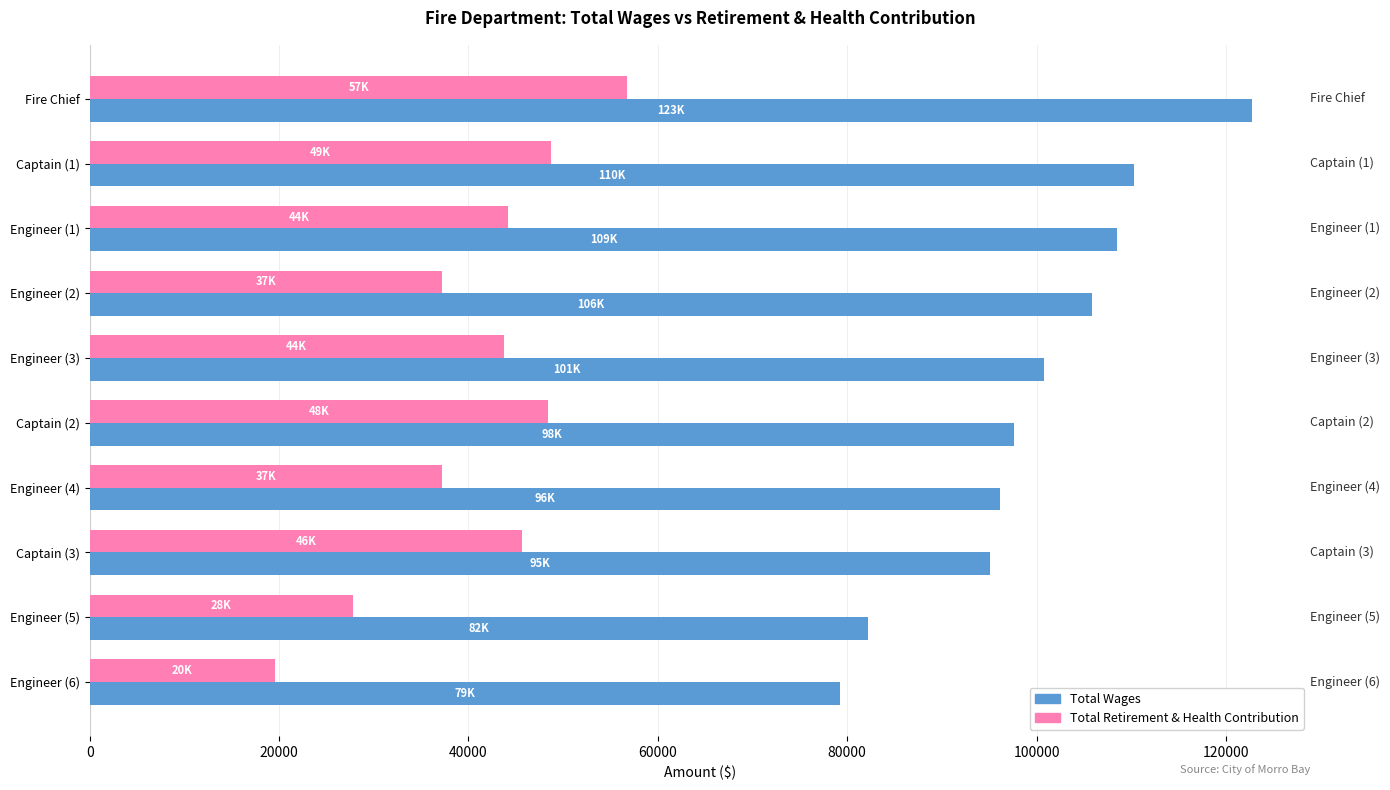

What is the average value of the Total Wages series?

99844